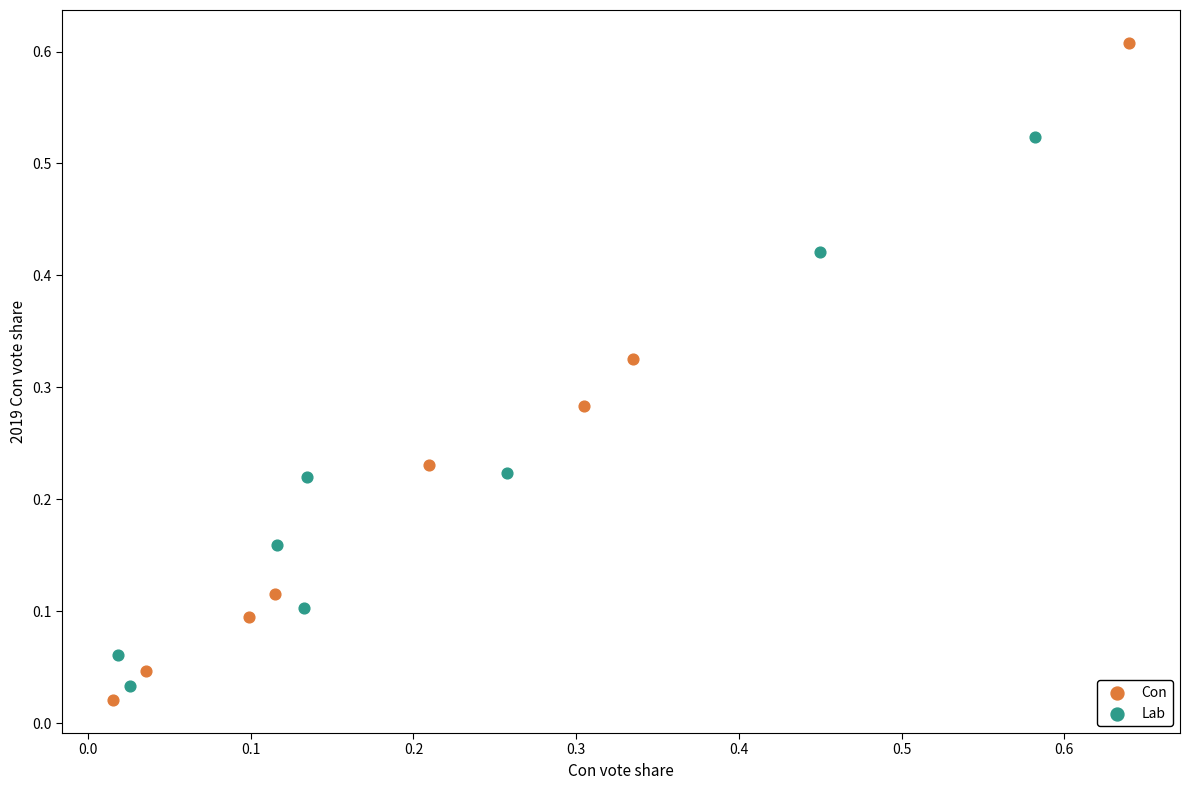

Which series reaches the minimum Y coordinate?

Con